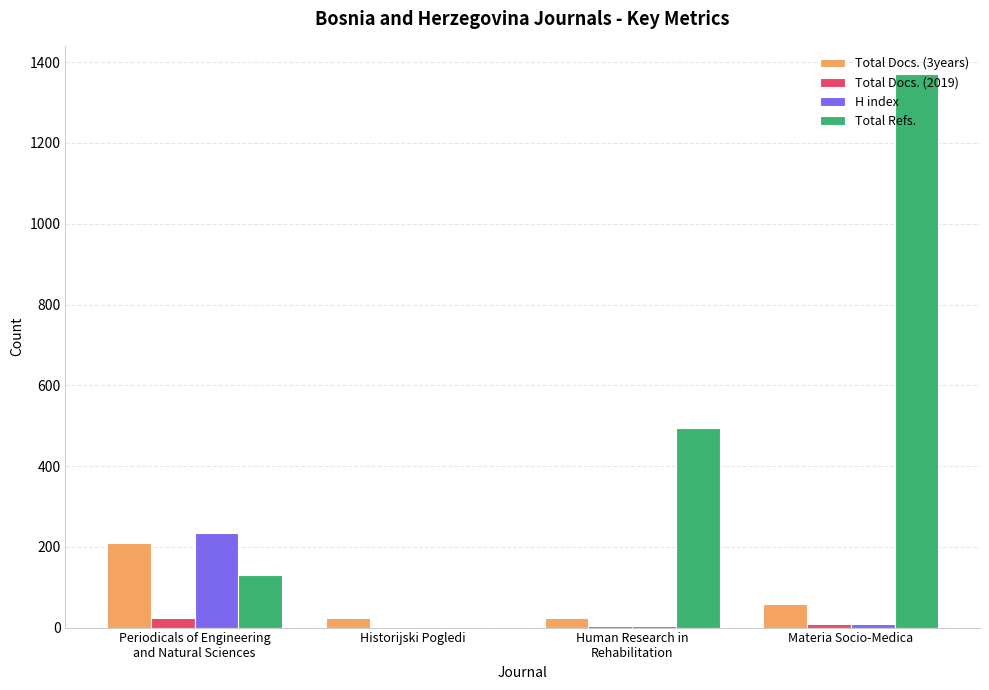

The value of Total Docs. (3years) at Materia Socio-Medica is 59. True or false?

True